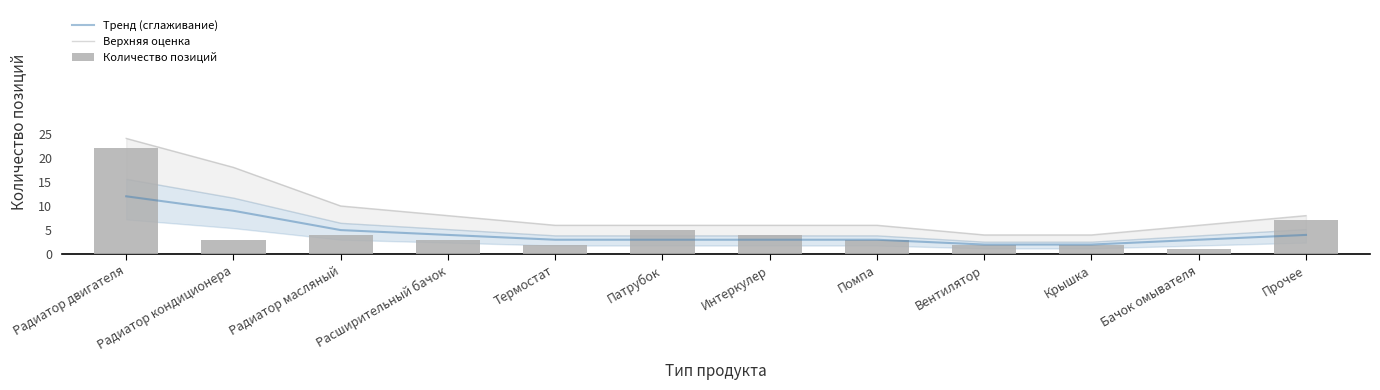

How many data points in Количество позиций are less than 3?

4